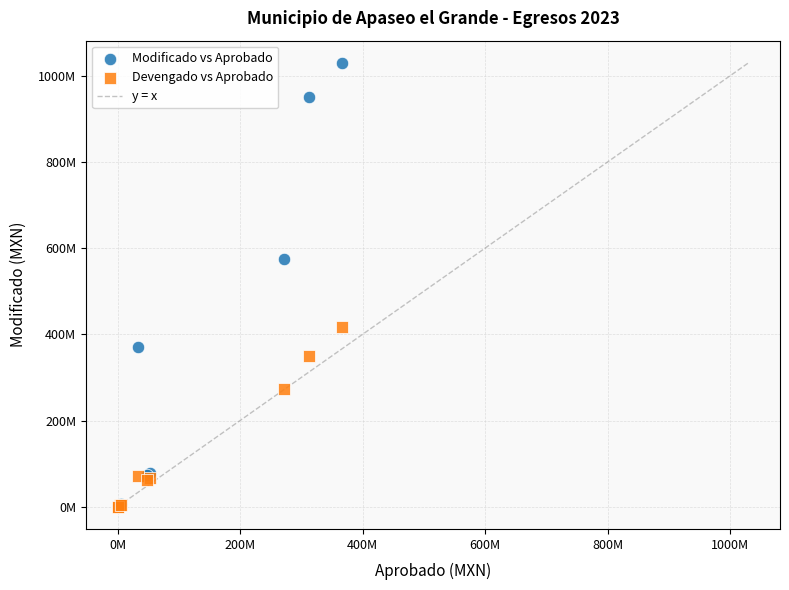

Which series reaches the maximum Y coordinate?

Modificado vs Aprobado